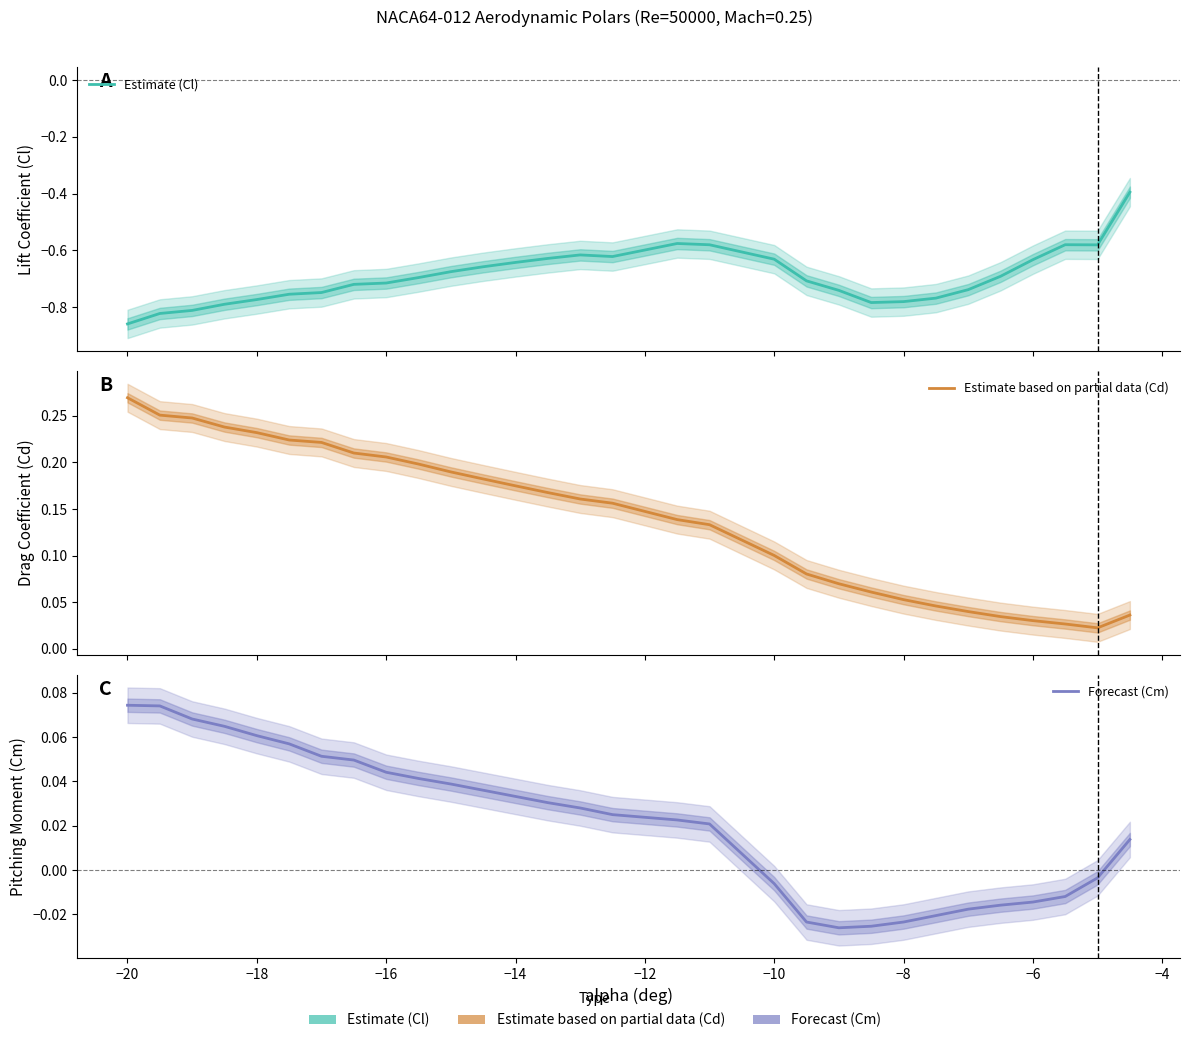

Is the value of Forecast (Cm) at 25 greater than the value of Estimate based on partial data (Cd) at 23?

No